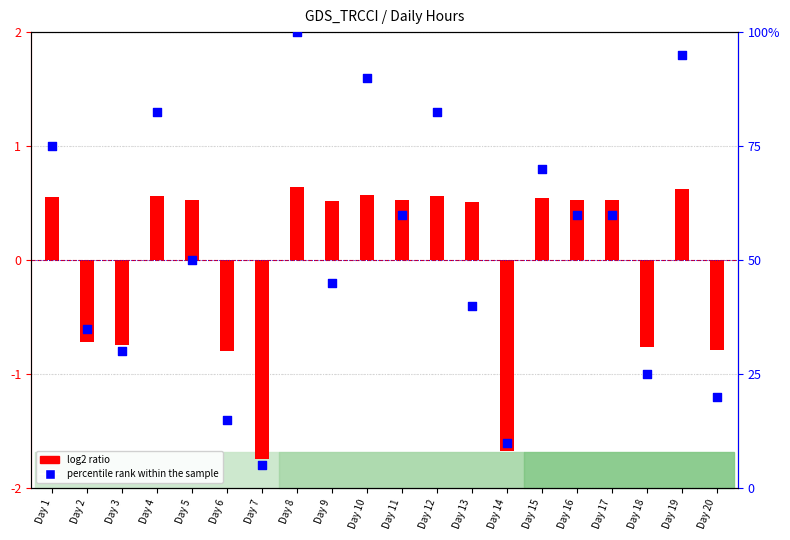

At how many categories does at least one series exceed 15?

17